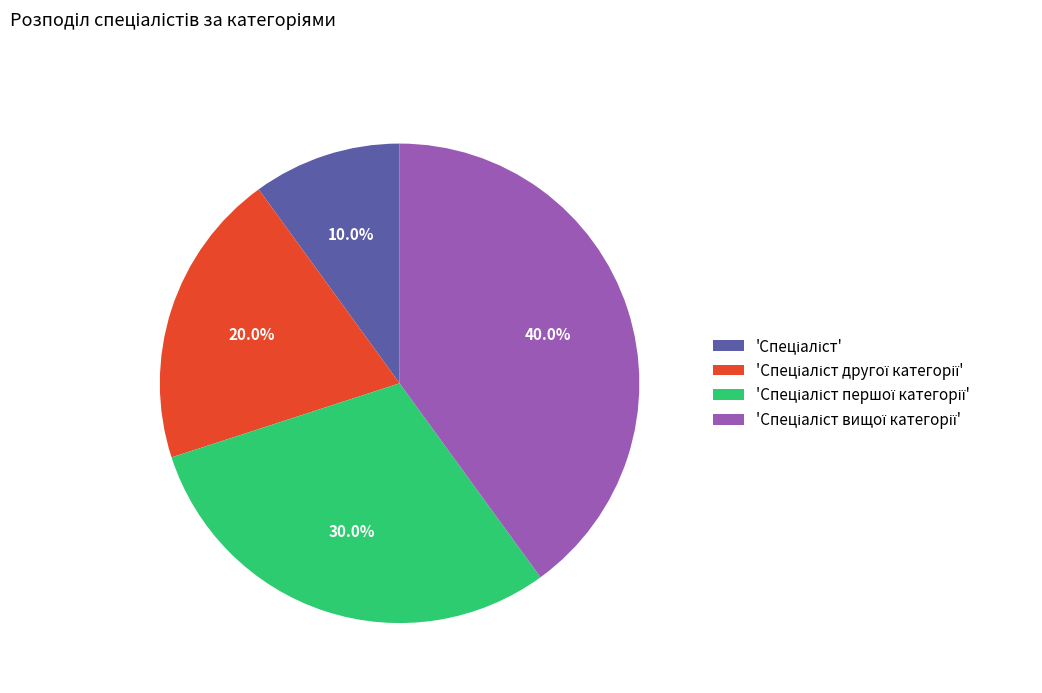

Is there a majority slice in this chart?

No